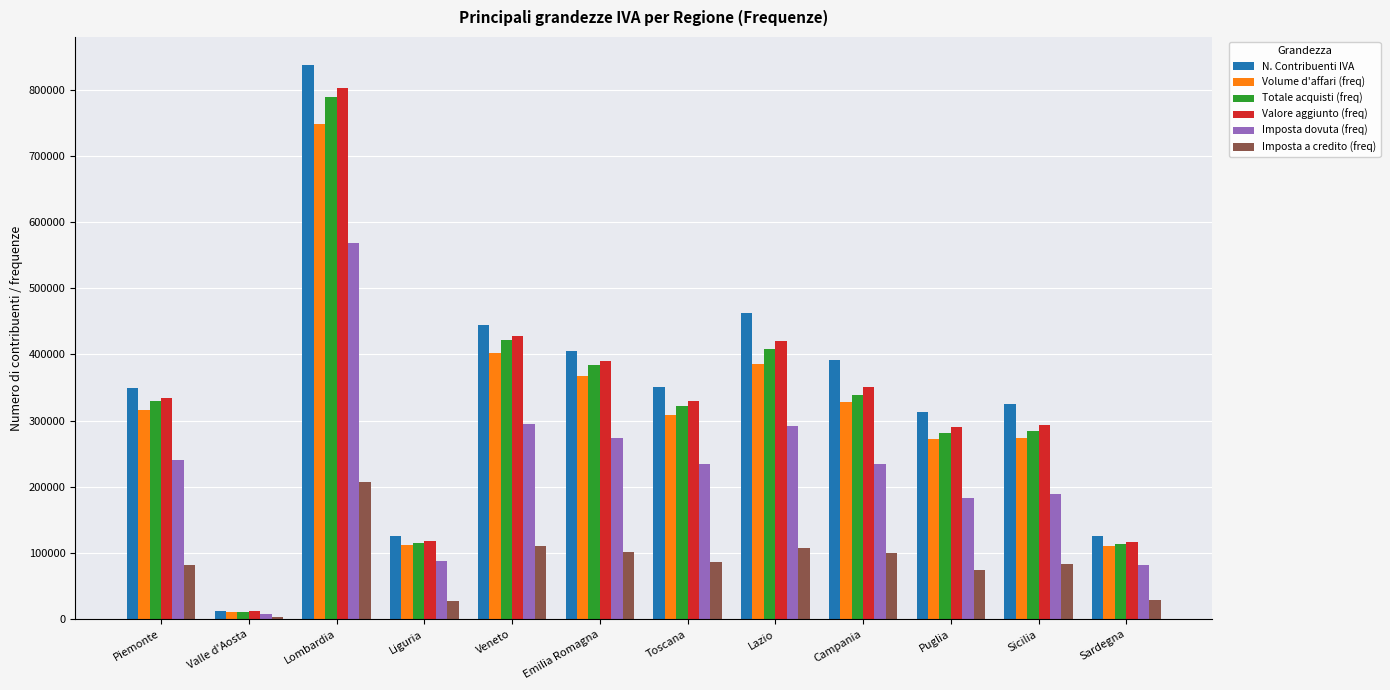

Count the number of data series in this chart.

6